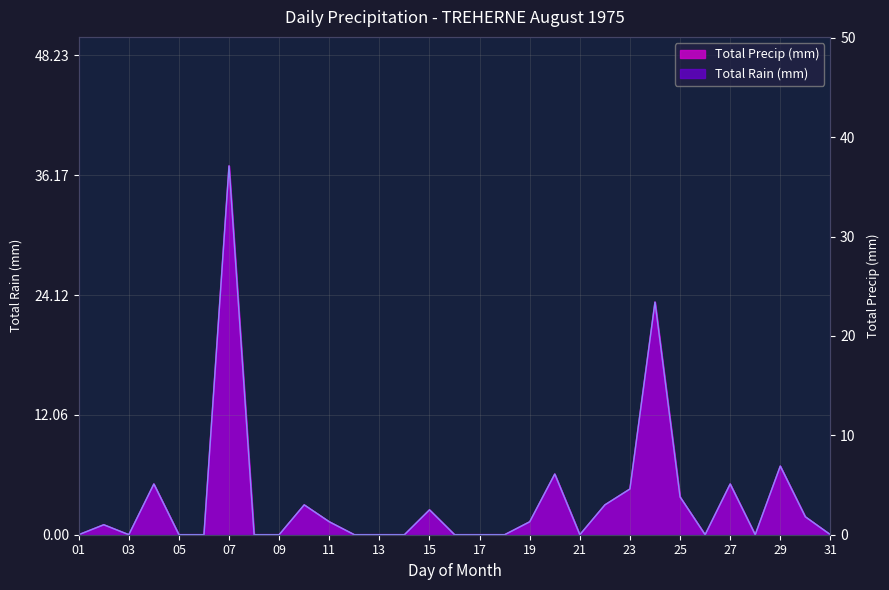

True or false: Total Precip (mm) has more than 2 interior local peaks.

True